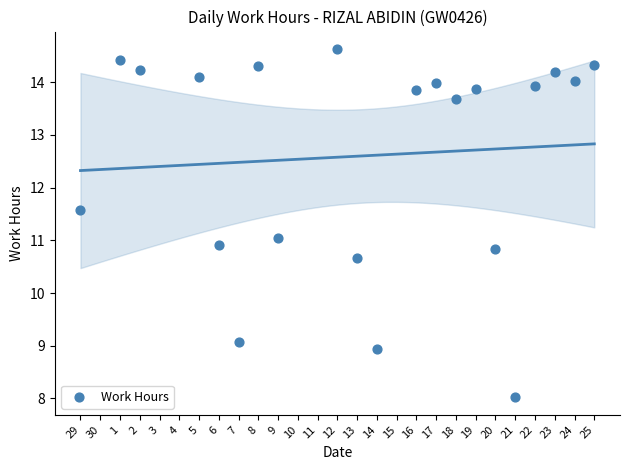

What is the range of X values (max minus min)?

26.0